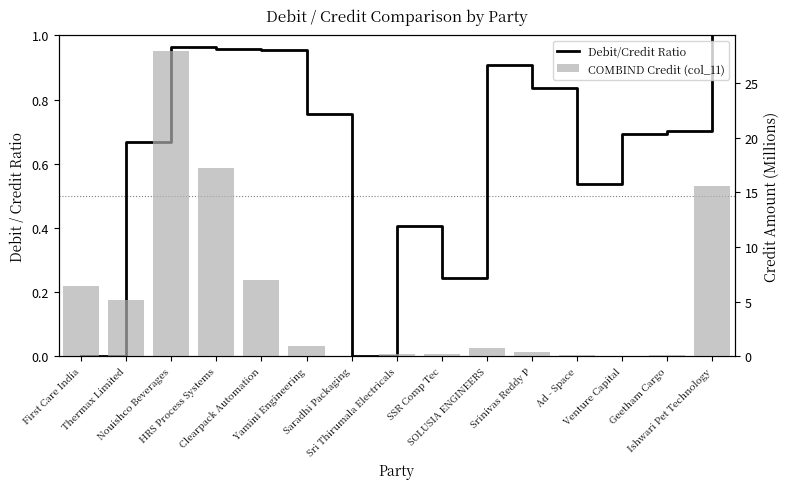

Is it true that Debit/Credit Ratio equals -0.6 at First Care India?

False